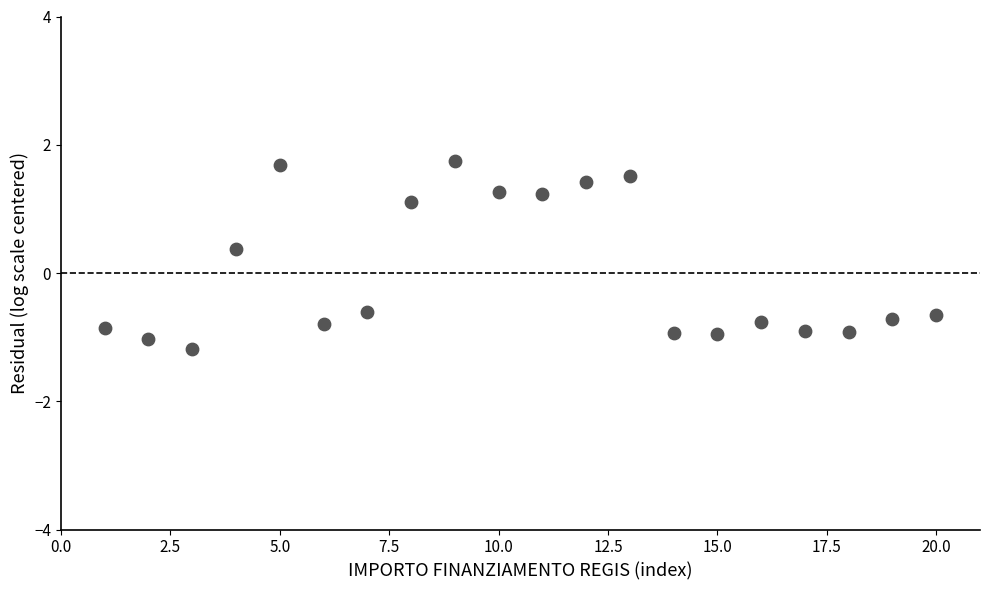

What is the range of X values (max minus min)?

19.0